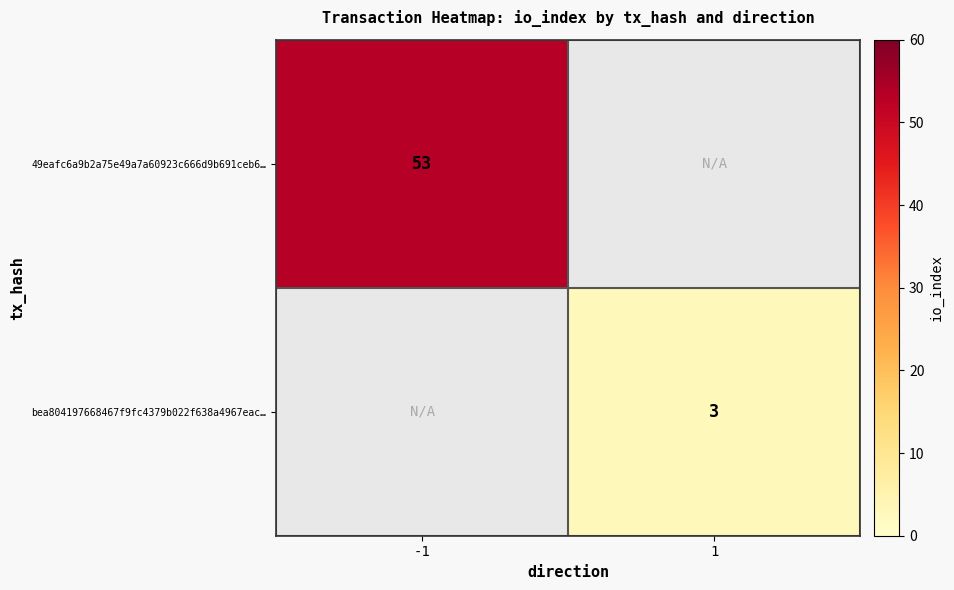

The 49eafc6a9b2a75e49a7a60923c666d9b691ceb6… series shows 35 at -1. True or false?

False